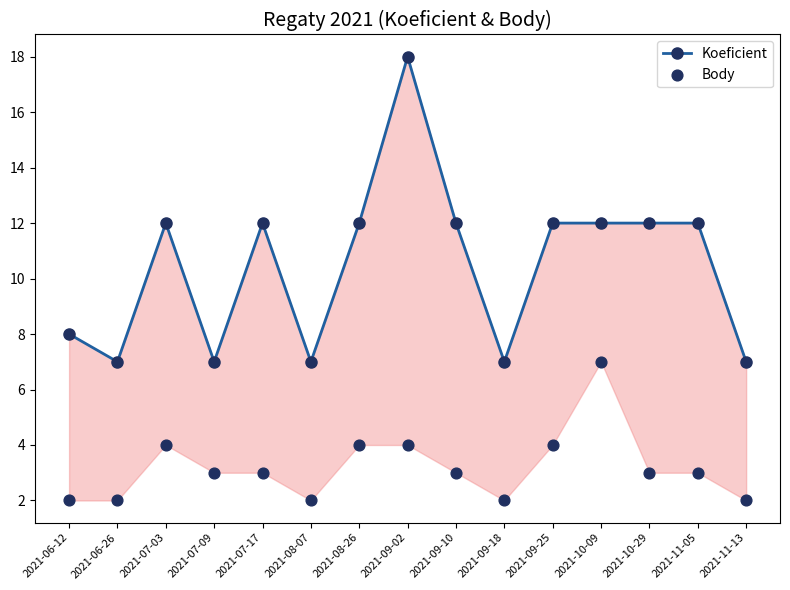

Which series reaches the maximum Y coordinate?

Koeficient